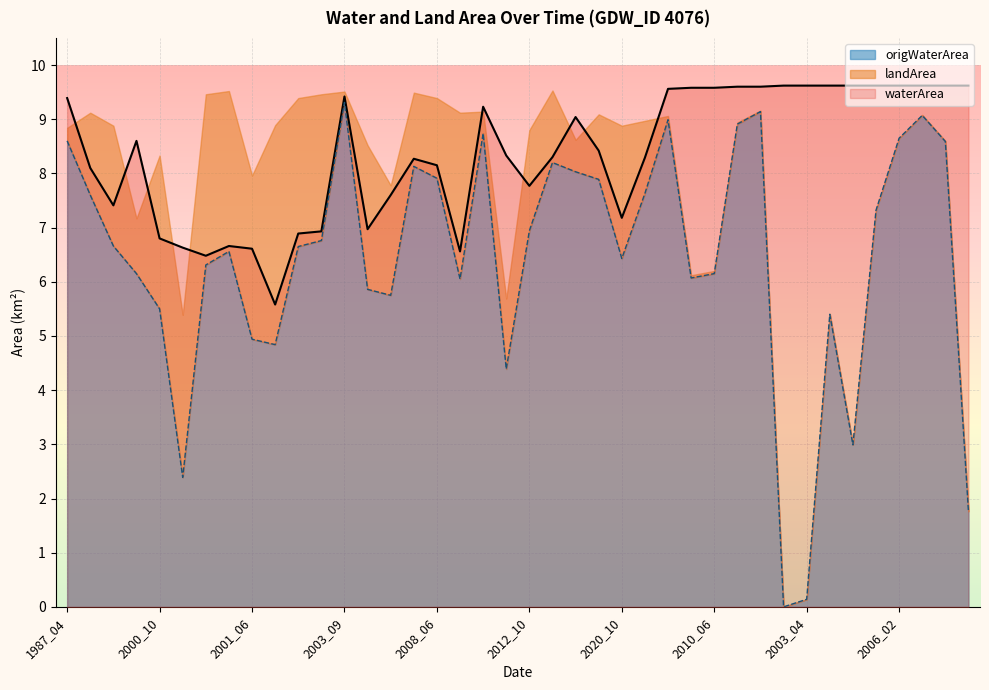

True or false: origWaterArea and waterArea intersect in this chart.

False